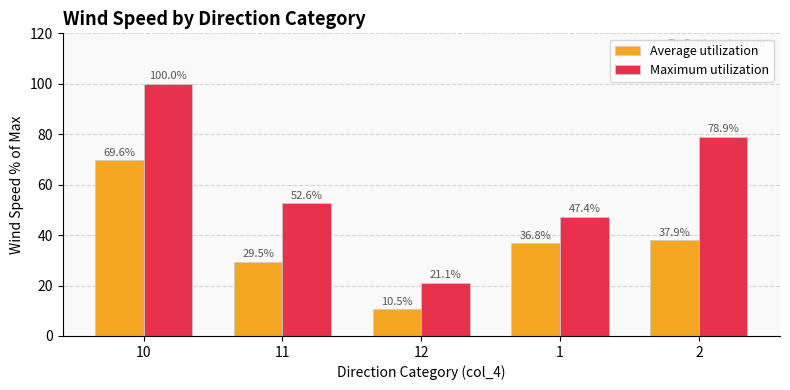

What position from the left is 2?

5